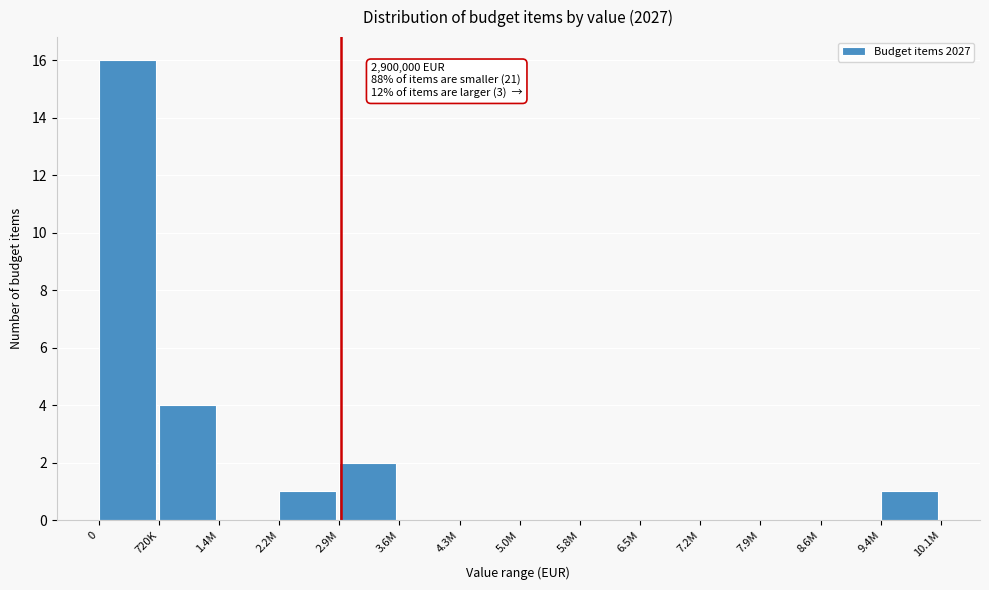

Reading left to right, extract all data points from this chart.

0=16	720K=4	1.4M=0	2.2M=1	2.9M=2	3.6M=0	4.3M=0	5.0M=0	5.8M=0	6.5M=0	7.2M=0	7.9M=0	8.6M=0	9.4M=1